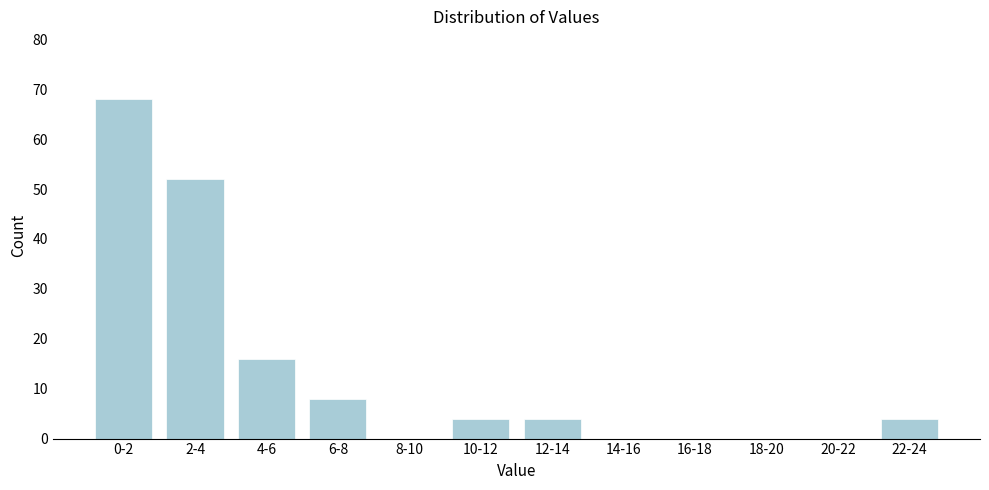

Reading right to left, extract all data points from this chart.

22-24=4	20-22=0	18-20=0	16-18=0	14-16=0	12-14=4	10-12=4	8-10=0	6-8=8	4-6=16	2-4=52	0-2=68